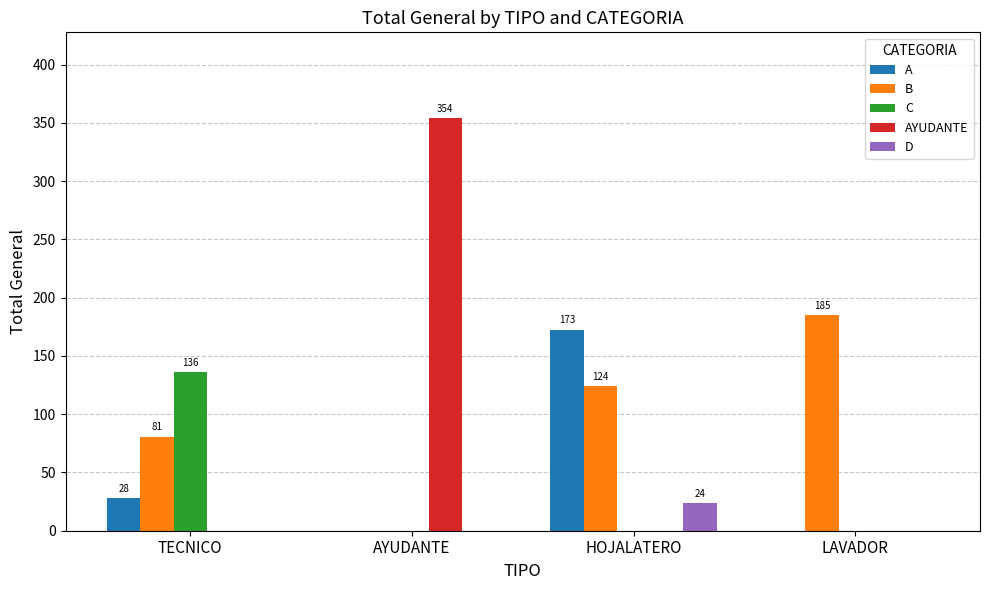

Count the D values in the range 0 to 24.

4